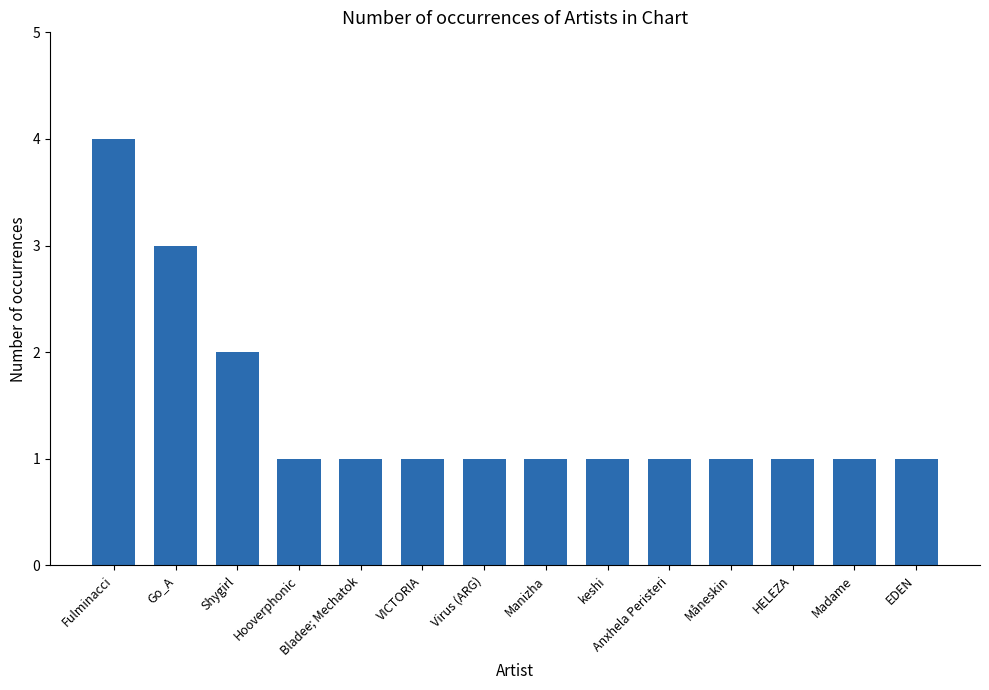

What is the minimum value shown in the chart?

1